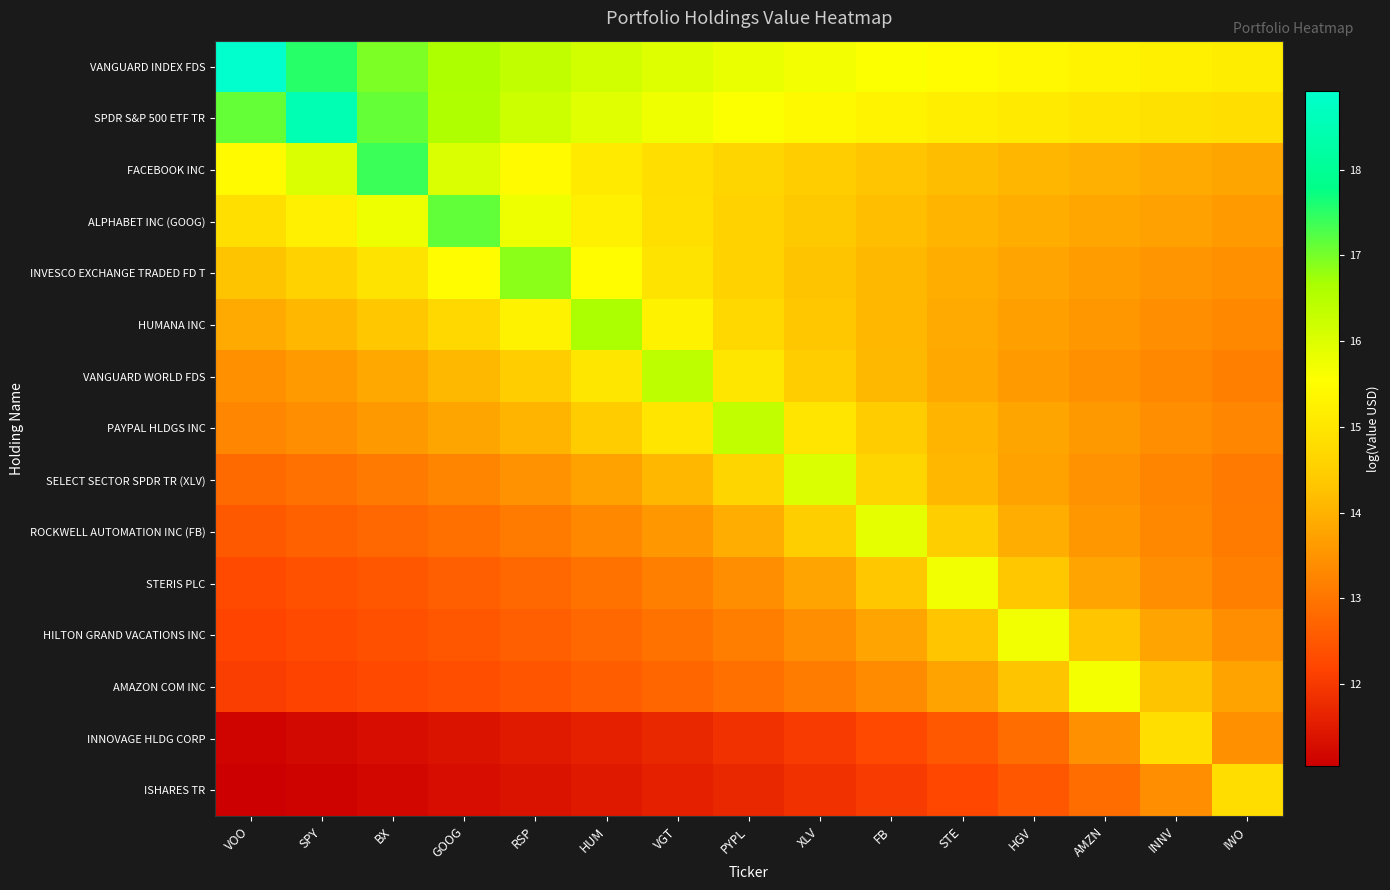

Between STE and GOOG, which is larger?

GOOG